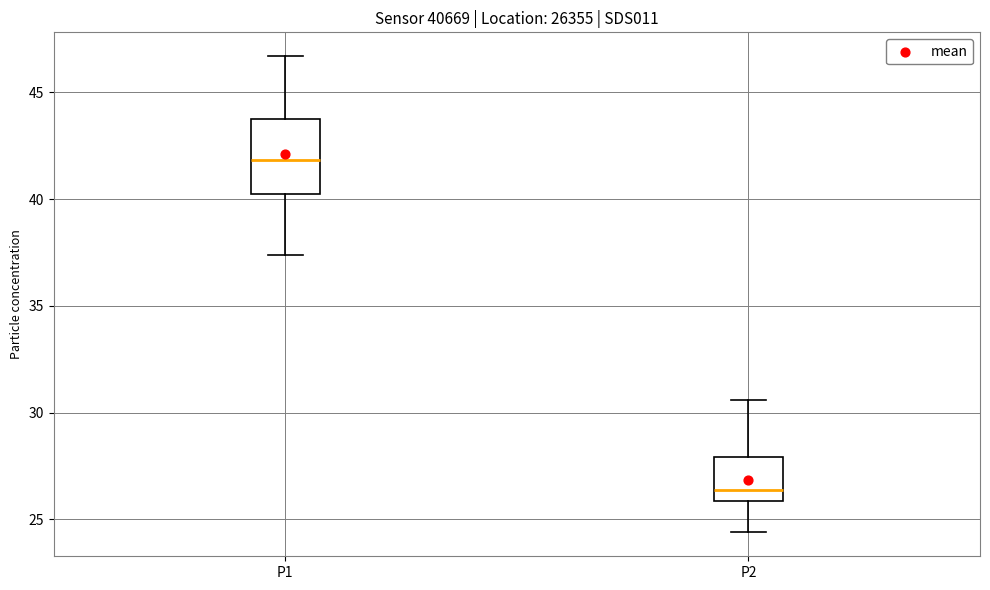

Where is the lower edge of the box for P2 on the y-axis? The values are not printed on the chart, so give them approximately, as read against the axis.

26.0